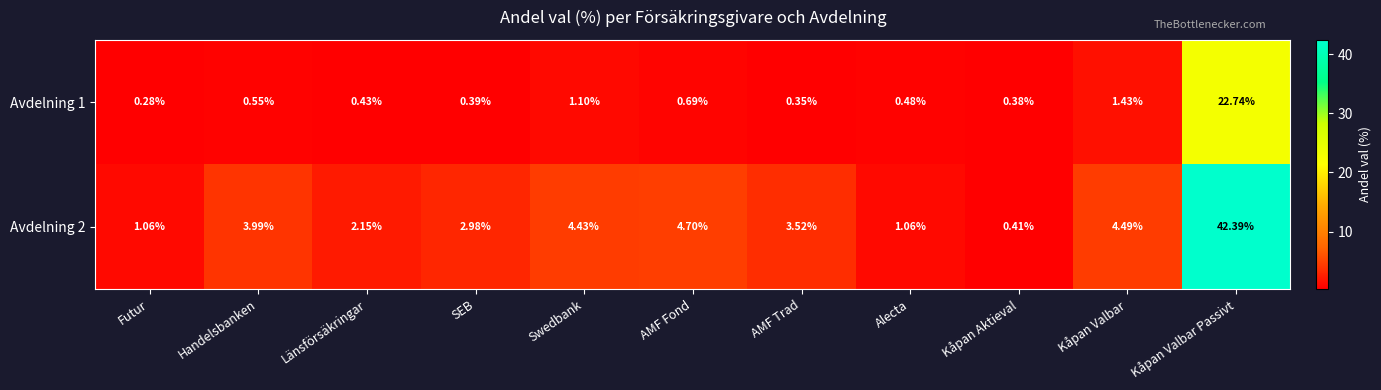

At which label does Avdelning 2 first exceed 3?

Handelsbanken